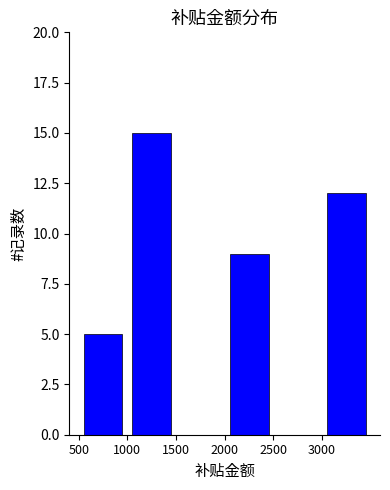

Reading left to right, transcribe this chart: for each bar, give the range it covers on the x-axis and its height. The values are not printed on the chart, so give them approximately, as read against the axis.

500 to 1000: 5
1000 to 1500: 15
1500 to 2000: 0
2000 to 2500: 9
2500 to 3000: 0
3000 to 3500: 12